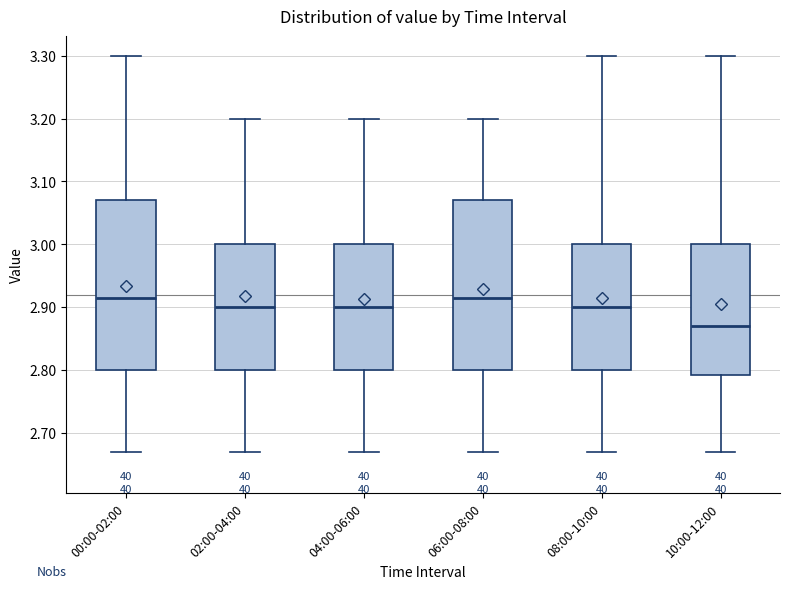

Reading left to right, read every box against the y-axis: the position of its median line, the range the box covers, and the ends of its whiskers. The values are not printed on the chart, so give them approximately, as read against the axis.

00:00-02:00: median 2.92, box 2.80 to 3.07, whiskers 2.67 to 3.30
02:00-04:00: median 2.90, box 2.80 to 3.00, whiskers 2.67 to 3.20
04:00-06:00: median 2.90, box 2.80 to 3.00, whiskers 2.67 to 3.20
06:00-08:00: median 2.92, box 2.80 to 3.07, whiskers 2.67 to 3.20
08:00-10:00: median 2.90, box 2.80 to 3.00, whiskers 2.67 to 3.30
10:00-12:00: median 2.87, box 2.79 to 3.00, whiskers 2.67 to 3.30